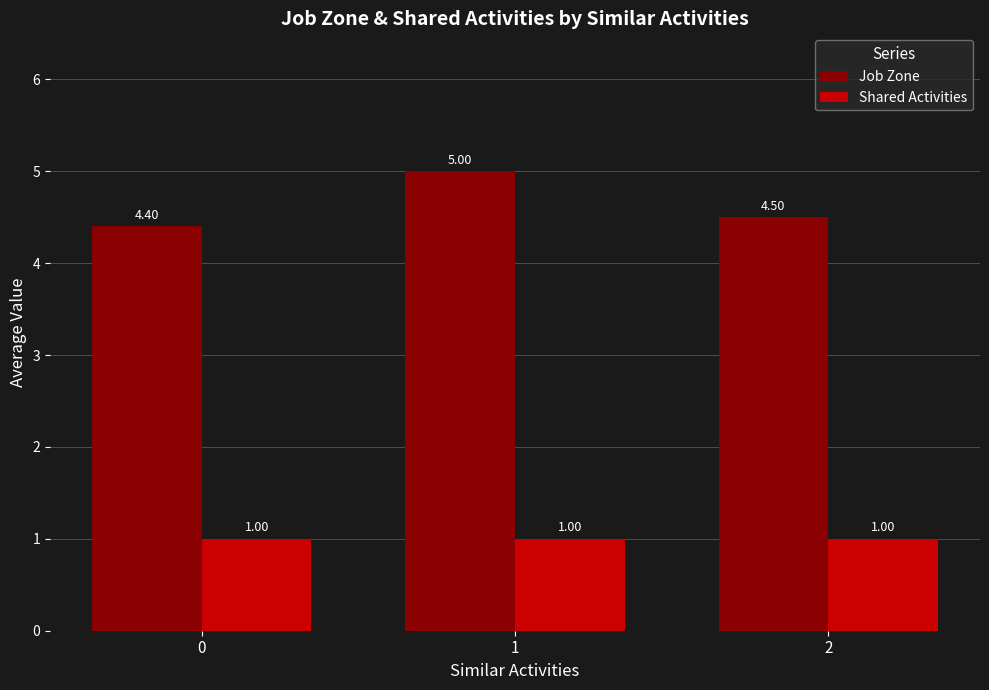

Is it true that Job Zone equals 6.4 at 0?

False